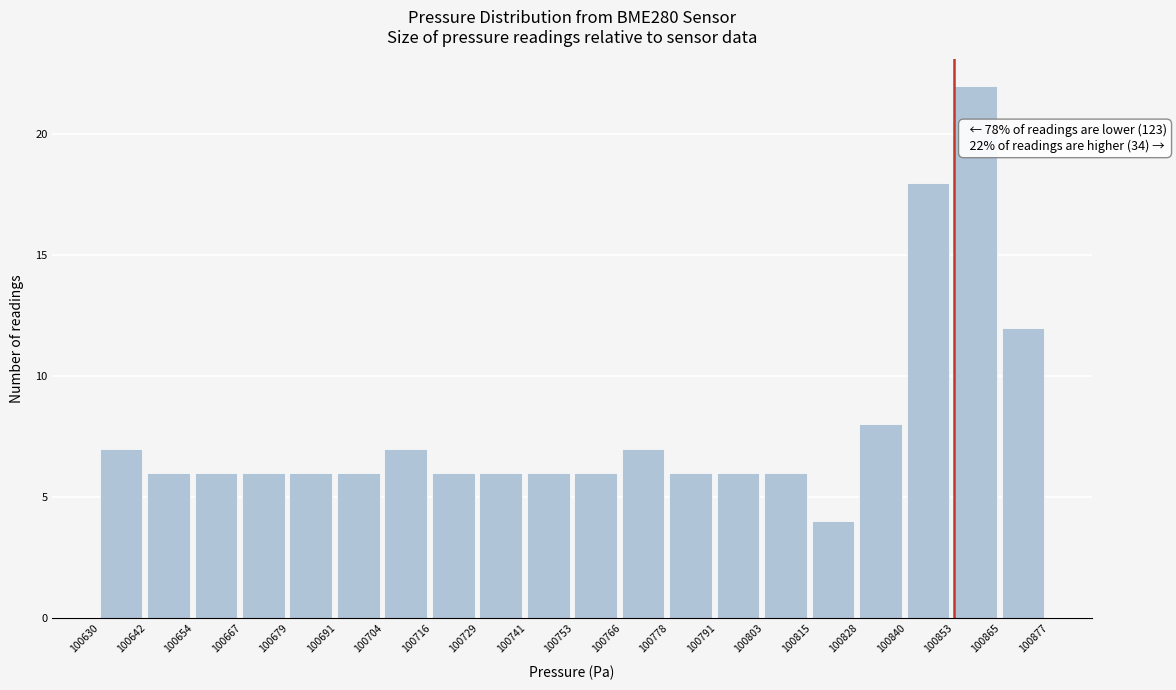

Which range on the x-axis has the tallest bar?

100853 to 100865